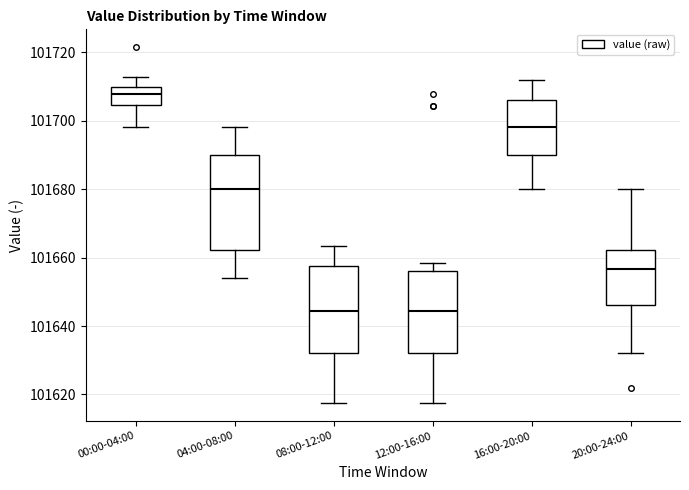

Where is the upper edge of the box for 20:00-24:00 on the y-axis? The values are not printed on the chart, so give them approximately, as read against the axis.

101662